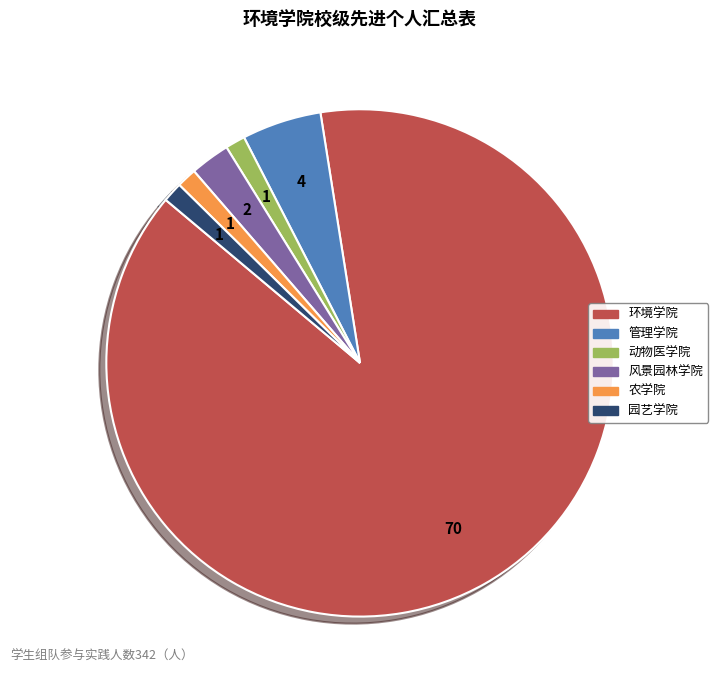

Combined, do 风景园林学院 and 园艺学院 account for over 50%?

No